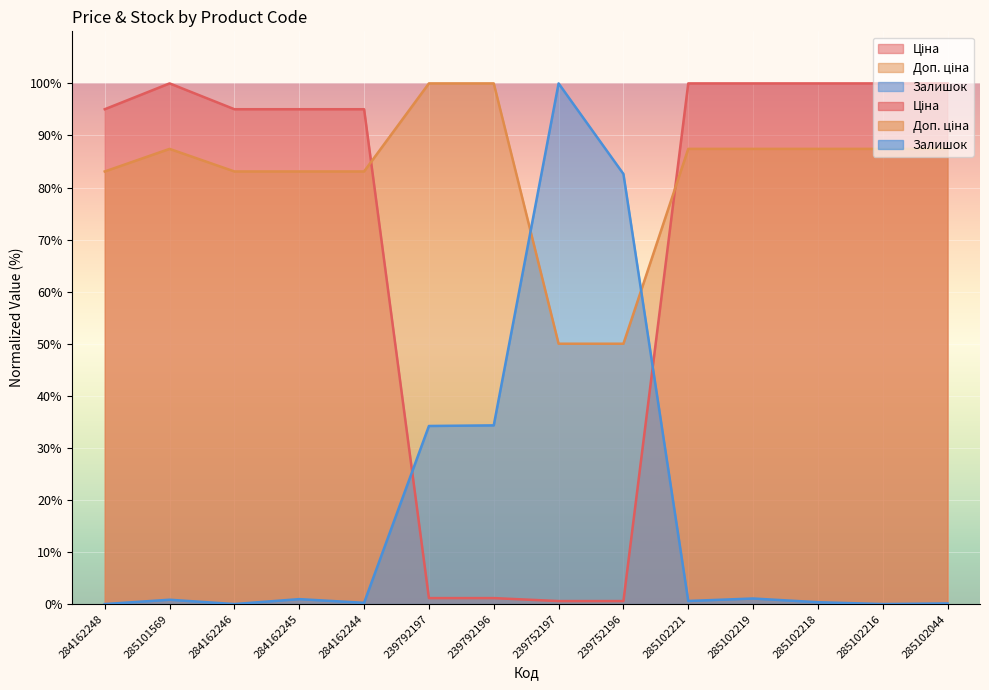

At which label is Доп. ціна closest to 75?

284162248